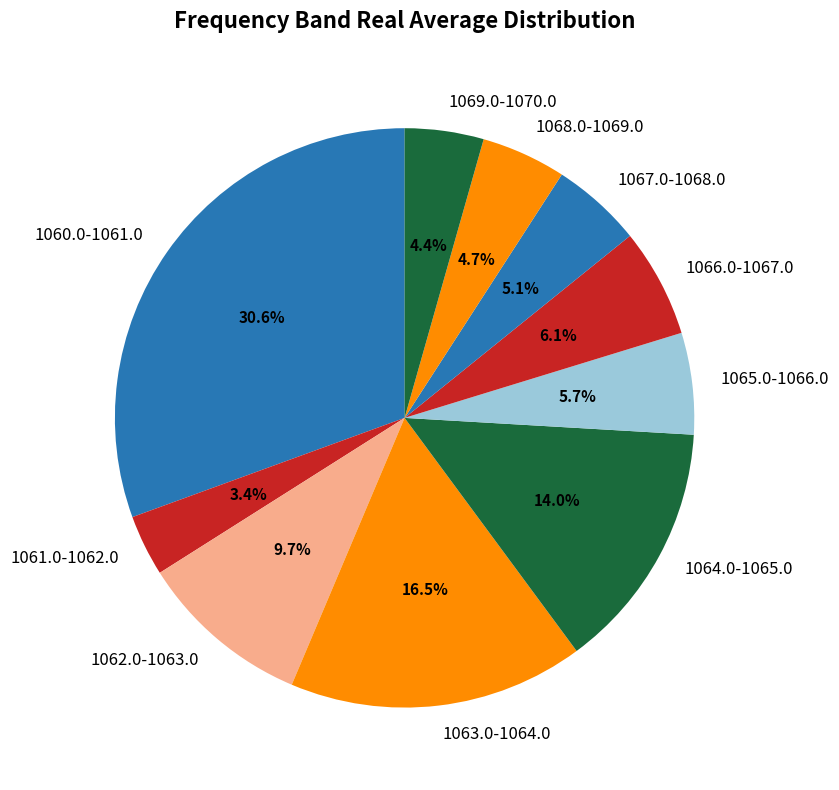

Which has a higher value, 1067.0-1068.0 or 1065.0-1066.0?

1065.0-1066.0